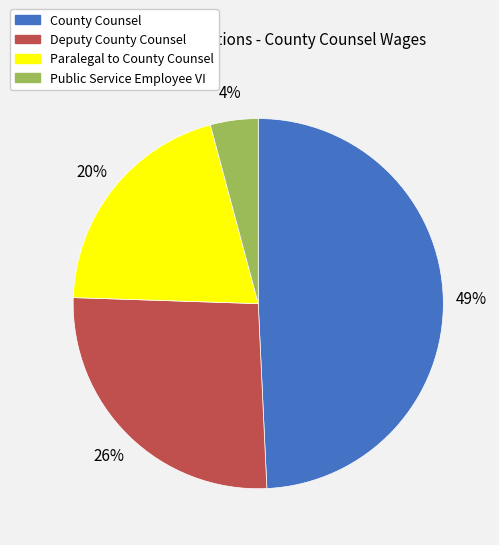

How many segments does this pie chart have?

4